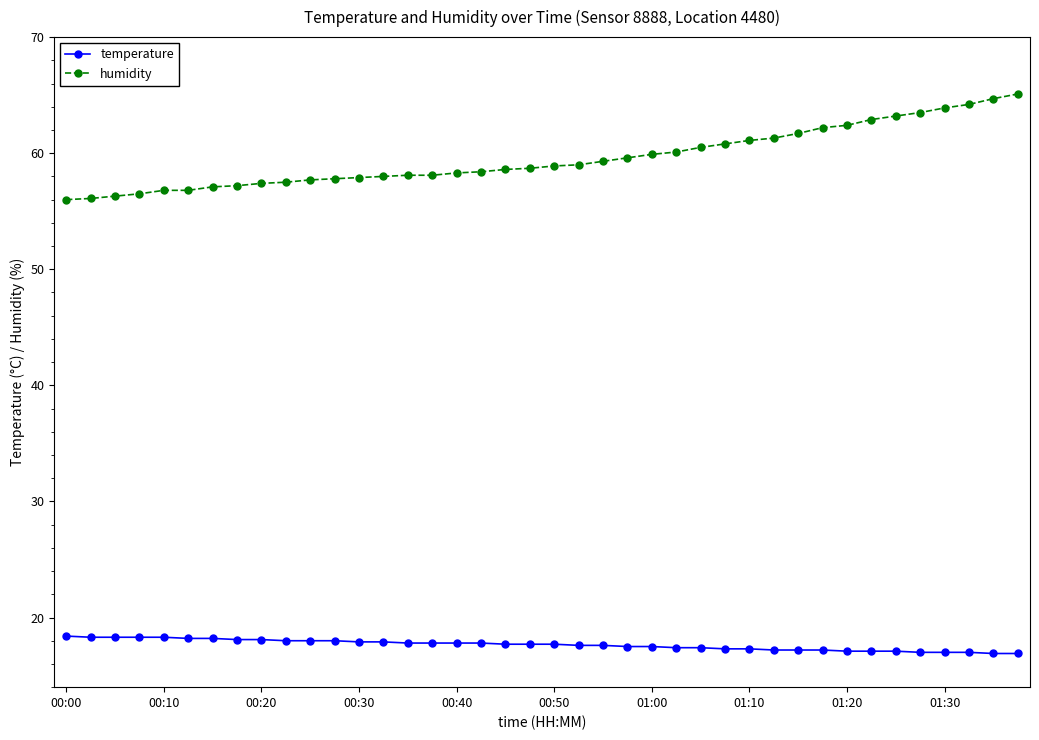

Rank the series by their maximum value, from highest to lowest.

humidity, temperature